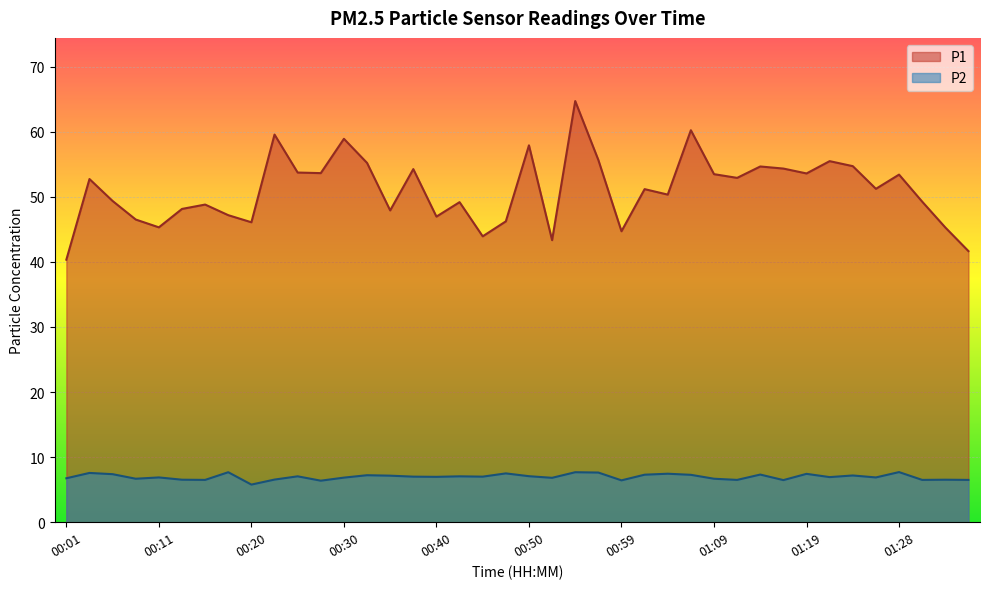

What is the minimum value for P1?

40.3